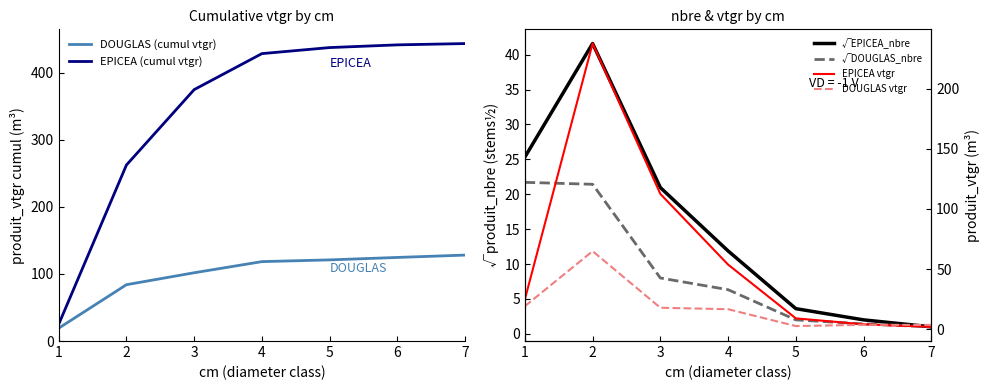

After their last crossing, which series has the higher values: DOUGLAS vtgr or √EPICEA_nbre?

DOUGLAS vtgr